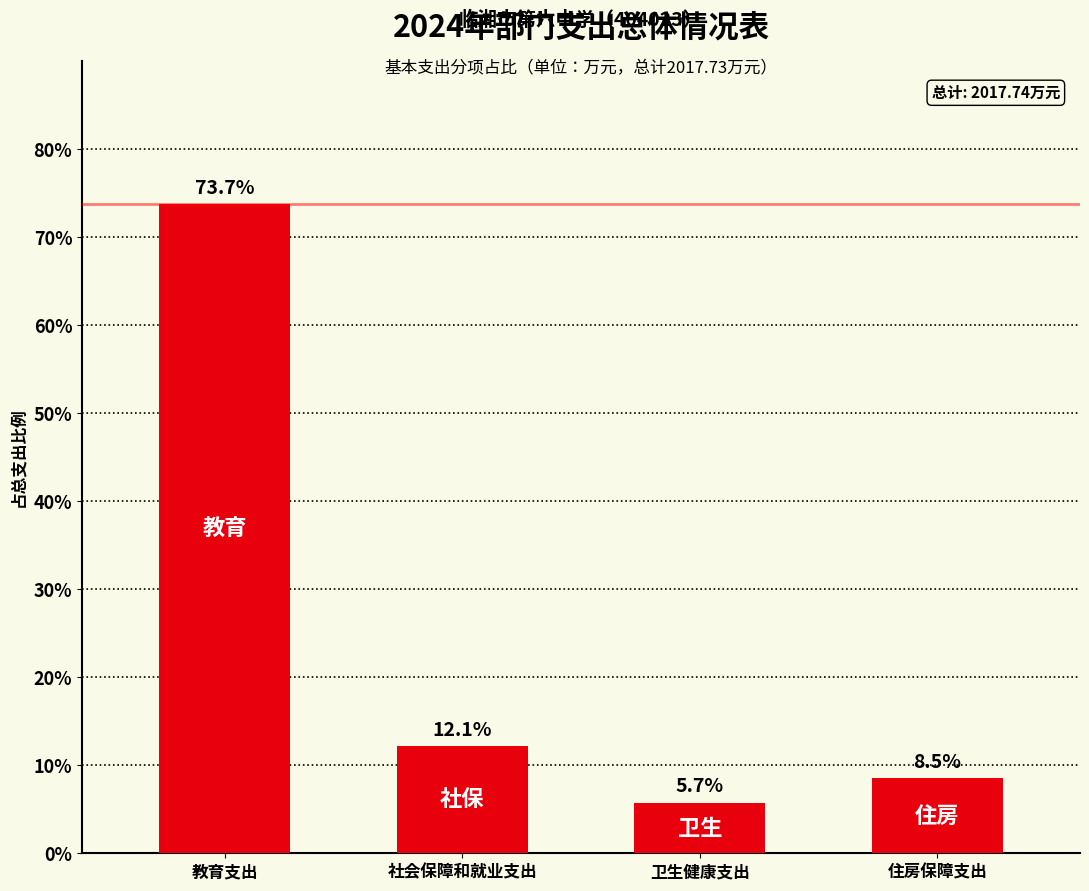

How many categories are shown in the chart?

4